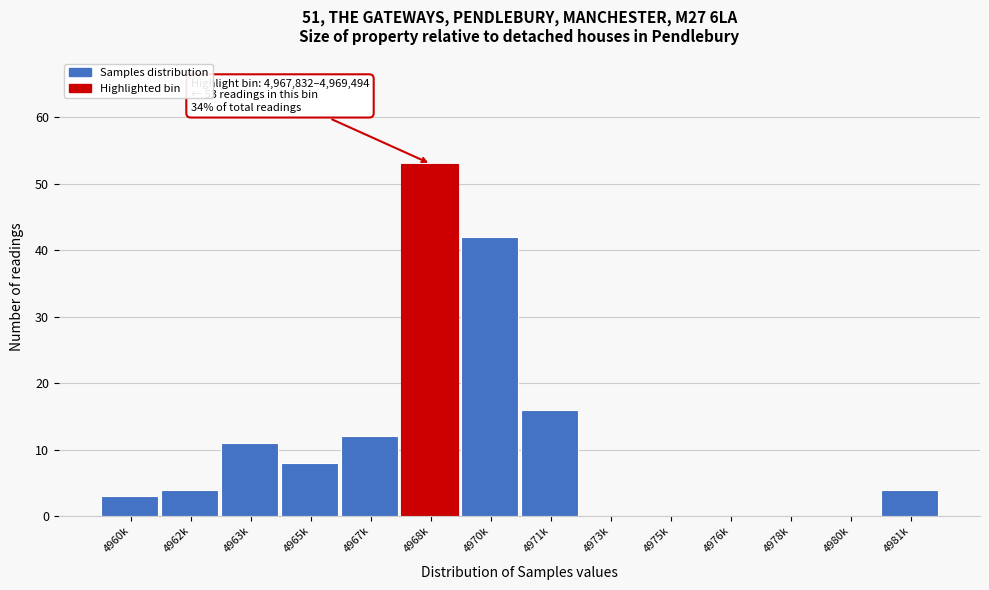

Reading left to right, what are all the values shown in this chart?

4960k=3	4962k=4	4963k=11	4965k=8	4967k=12	4968k=53	4970k=42	4971k=16	4973k=0	4975k=0	4976k=0	4978k=0	4980k=0	4981k=4